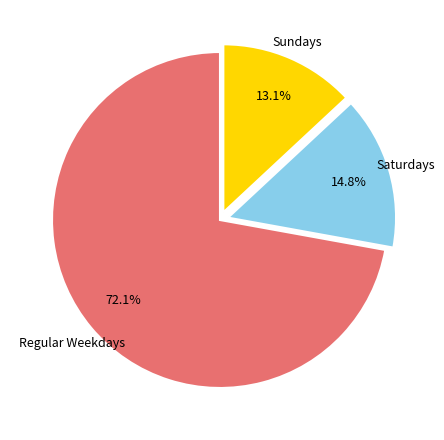

Is there a majority slice in this chart?

Yes